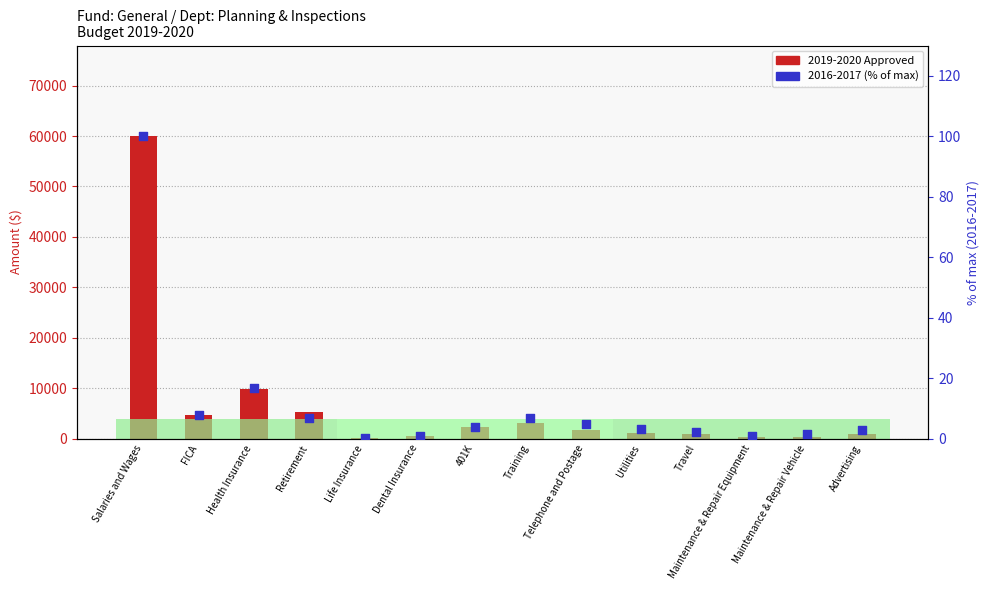

What are all the series names shown in the legend?

2019-2020 Approved, 2016-2017 (% of max)